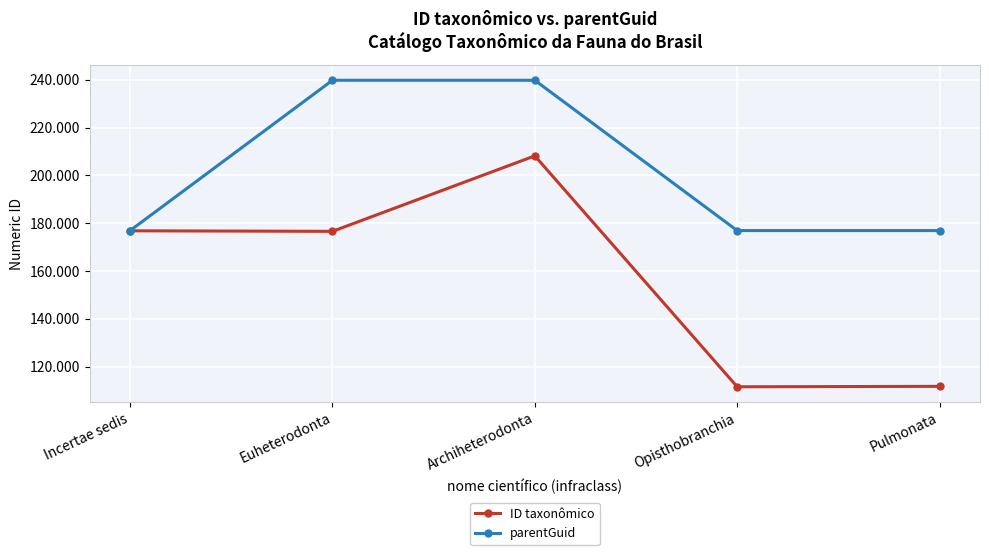

Reading right to left, what are all the values shown in this chart?

ID taxonômico: 111746	111572	208178	176600	176830
parentGuid: 176927	176927	239801	239801	176927